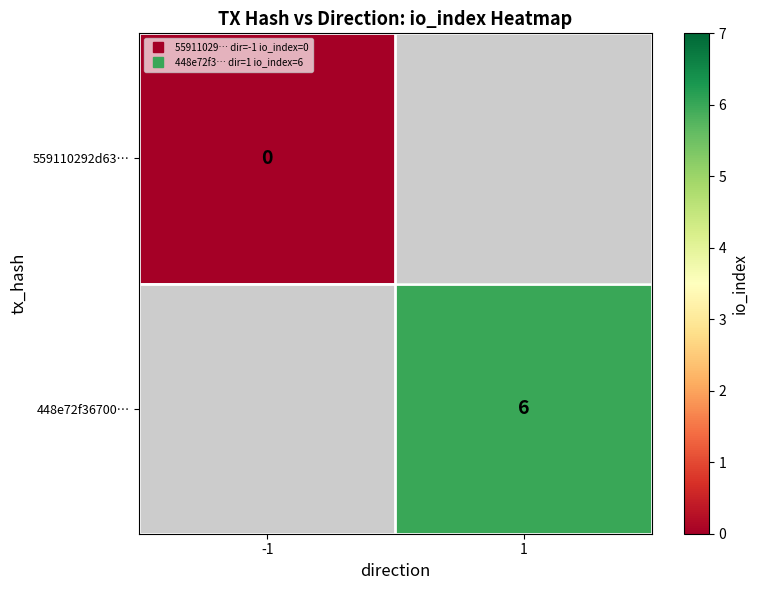

How many distinct data groups are displayed?

2